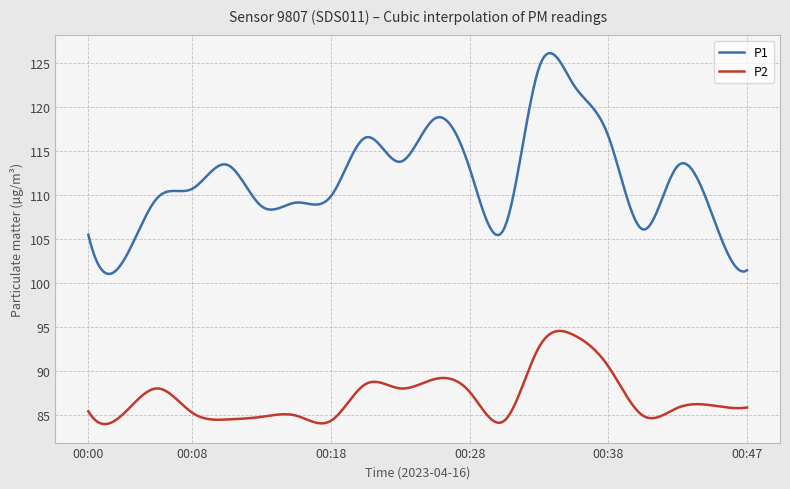

List the series in order of their peak value, highest first.

P1, P2